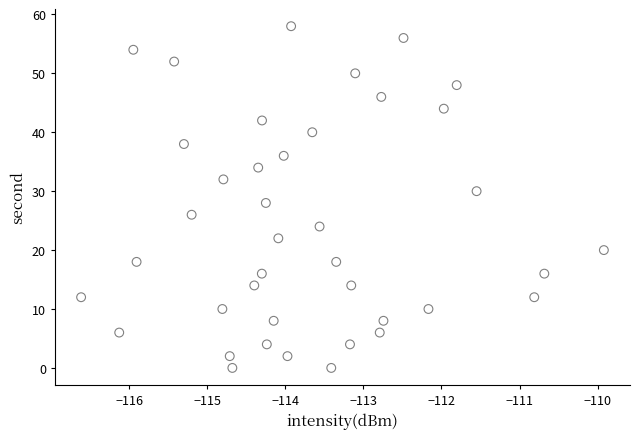

What is the range of Y values (max minus min)?

58